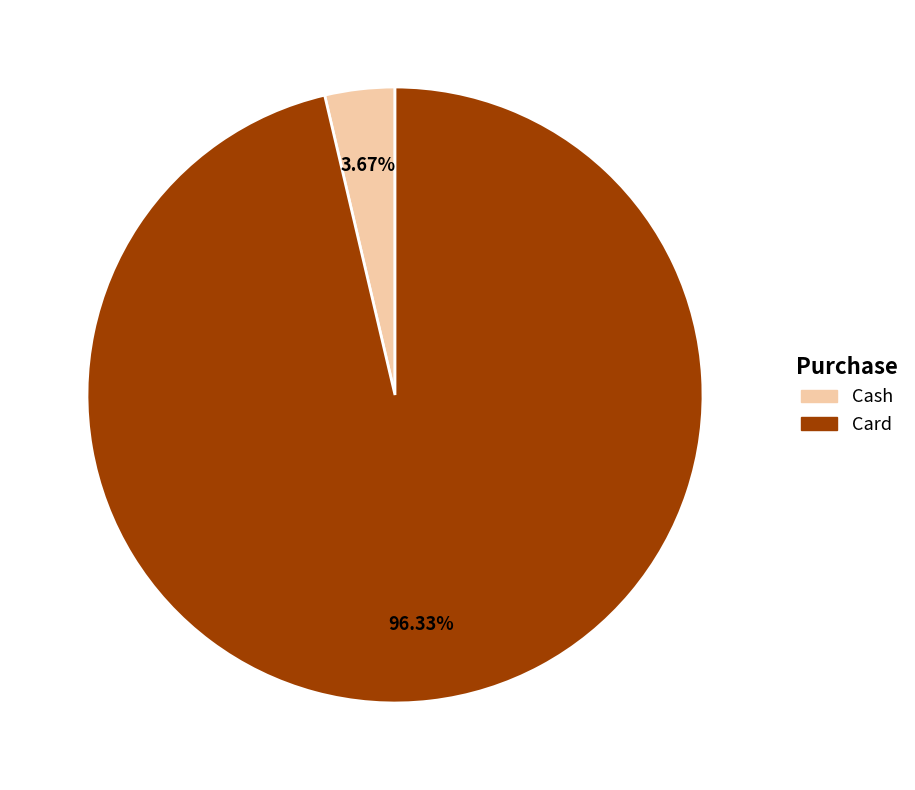

What percentage is the Cash slice, to the nearest percent?

4%